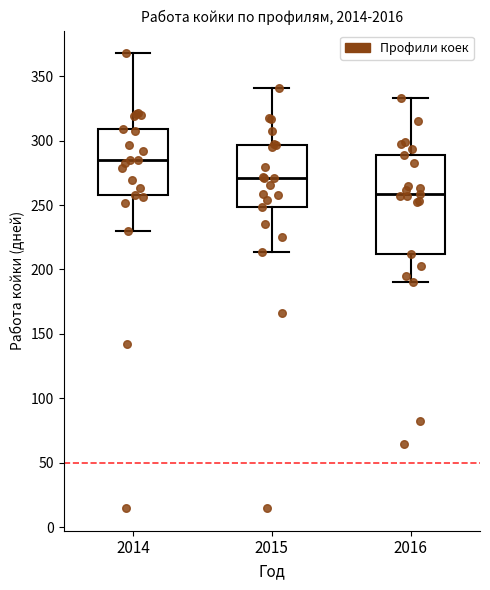

Reading left to right, read every box against the y-axis: the position of its median line, the range the box covers, and the ends of its whiskers. The values are not printed on the chart, so give them approximately, as read against the axis.

2014: median 285, box 260 to 310, whiskers 230 to 370
2015: median 270, box 250 to 295, whiskers 215 to 340
2016: median 260, box 210 to 290, whiskers 190 to 335